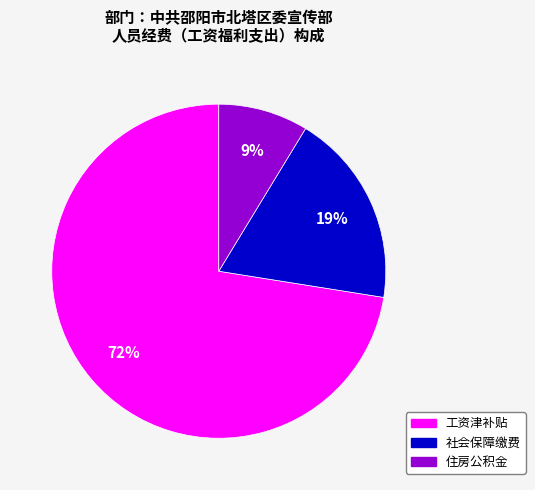

How many segments does this pie chart have?

3